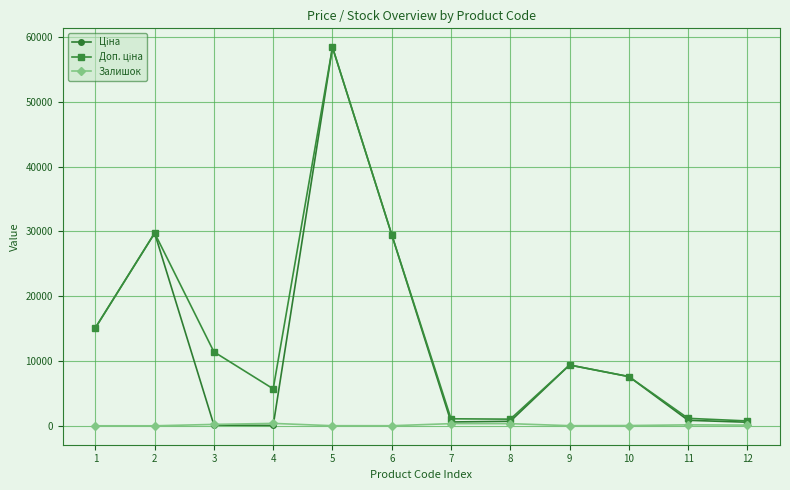

What is the maximum value shown in the chart?

58426.5